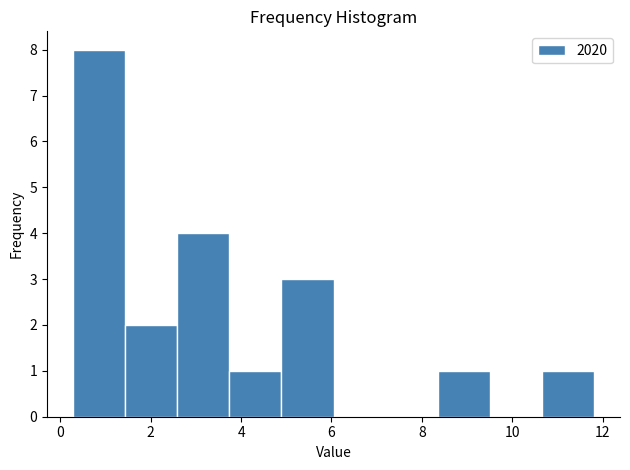

Reading left to right, transcribe this chart: for each bar, give the range it covers on the x-axis and its height. Neither the bar edges nor the heights are printed on the chart, so give them approximately, as read against the axes.

0.2 to 1.4: 8
1.4 to 2.6: 2
2.6 to 3.8: 4
3.8 to 4.8: 1
4.8 to 6.0: 3
6.0 to 7.2: 0
7.2 to 8.4: 0
8.4 to 9.6: 1
9.6 to 10.6: 0
10.6 to 11.8: 1